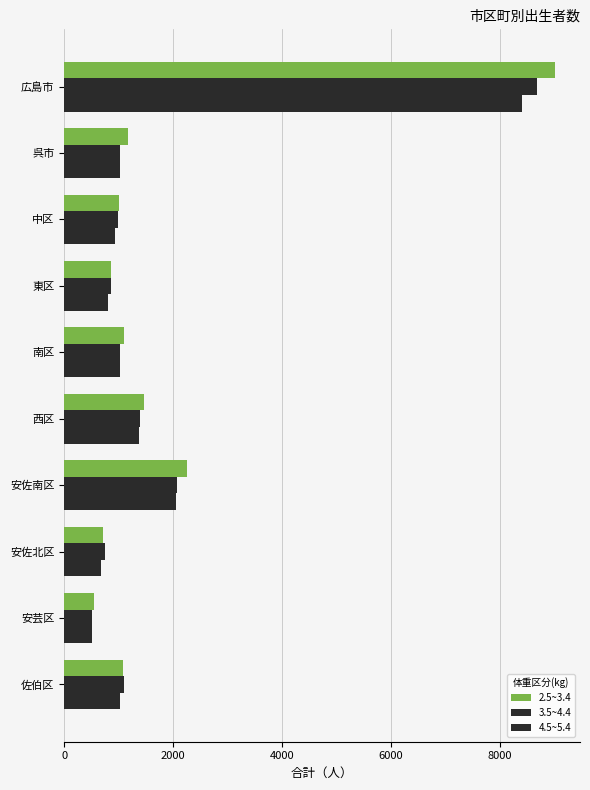

What is the minimum value shown in the chart?

512